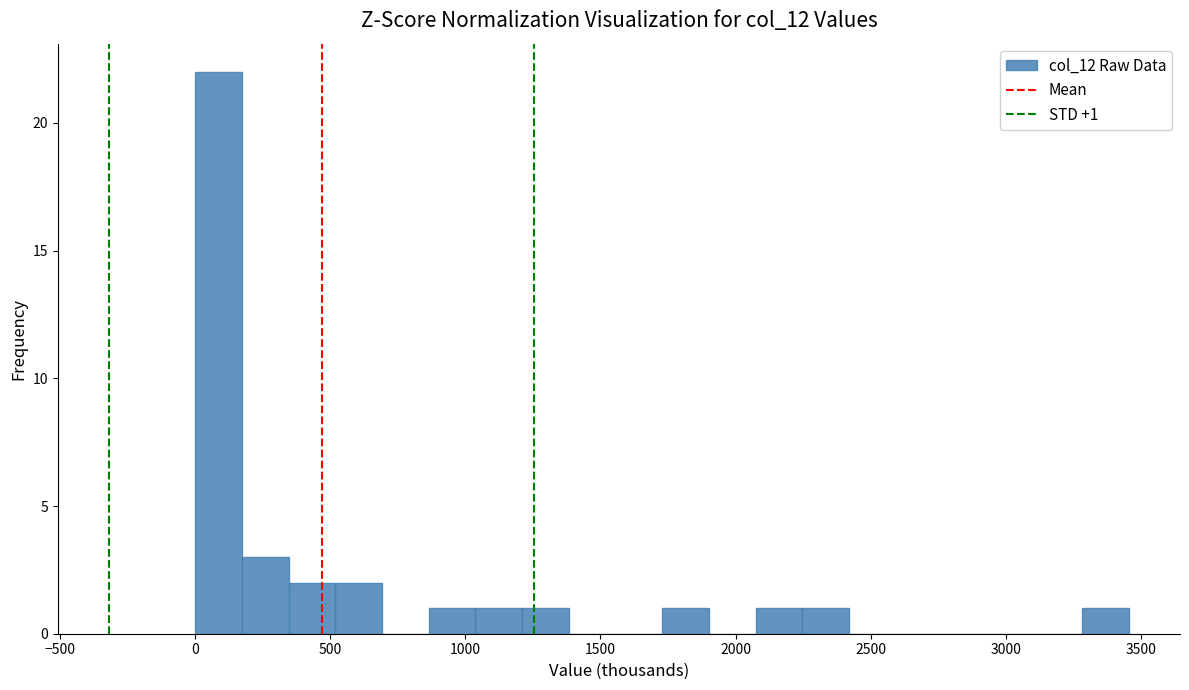

Read against the x-axis, roughly where is the centre of the tallest bar?

100